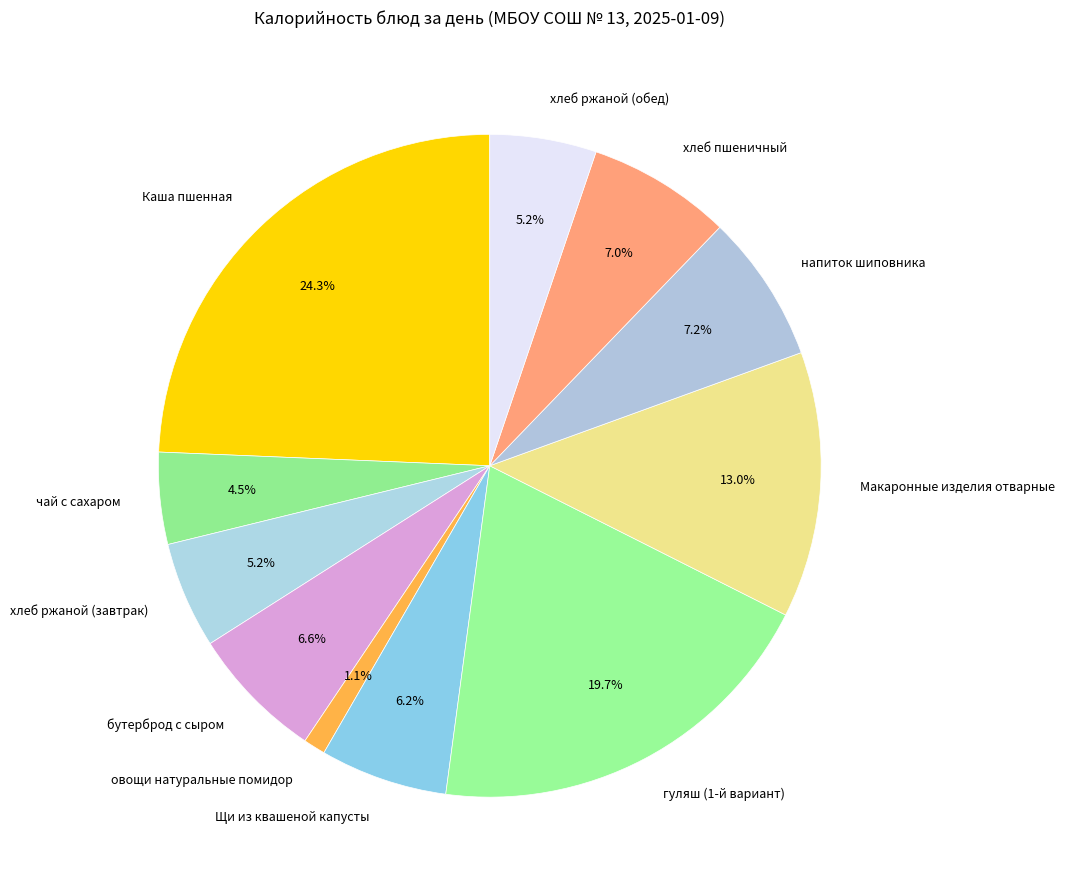

To the nearest percent, what is the average slice percentage?

9%